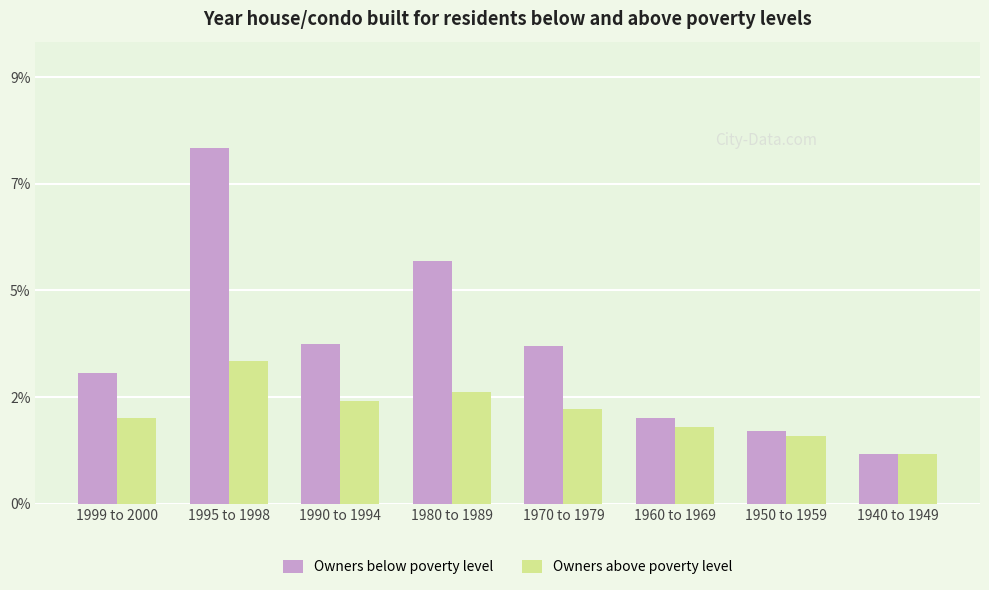

Reading left to right, transcribe all the data shown in this chart.

Owners below poverty level: 2.9	7.9	3.5	5.4	3.5	1.9	1.6	1.1
Owners above poverty level: 1.9	3.2	2.3	2.5	2.1	1.7	1.5	1.1